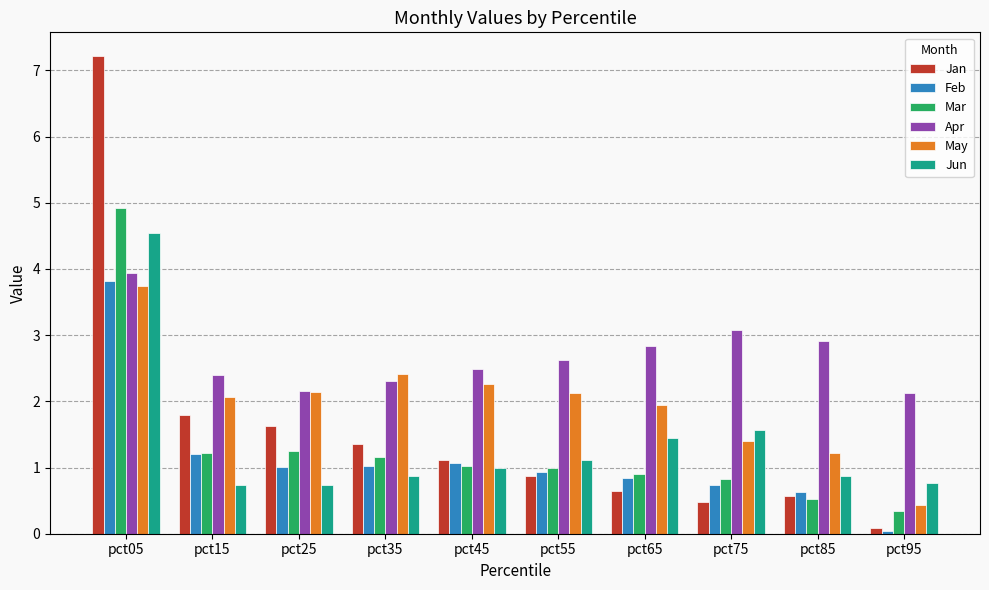

What is the approximate value of Jan at pct25?

1.6